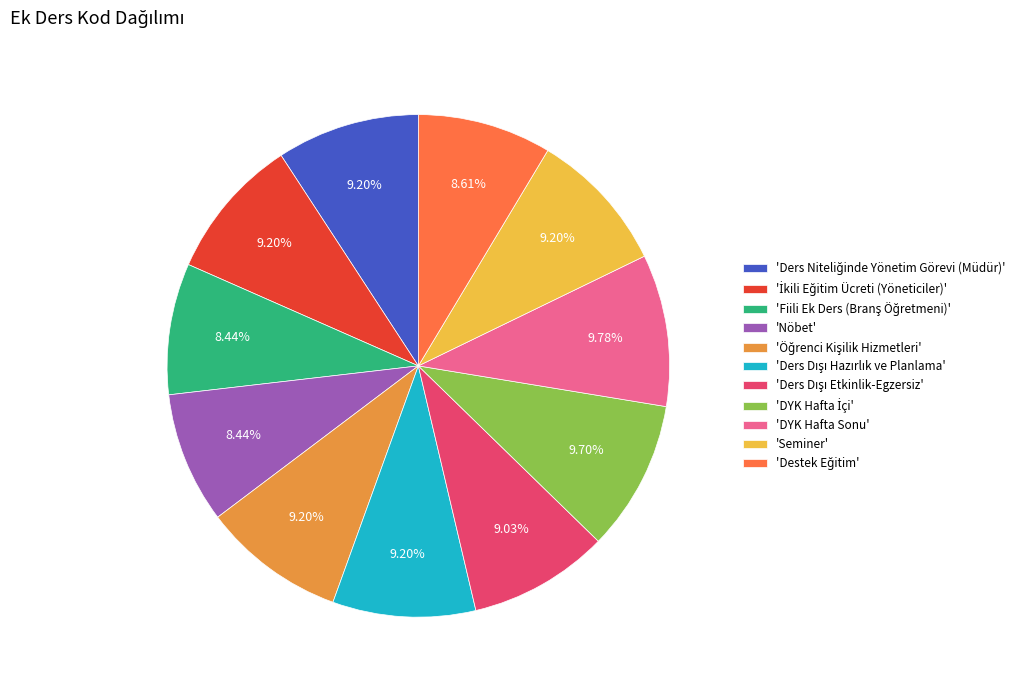

Does 'Nöbet' account for over 50% of the chart?

No